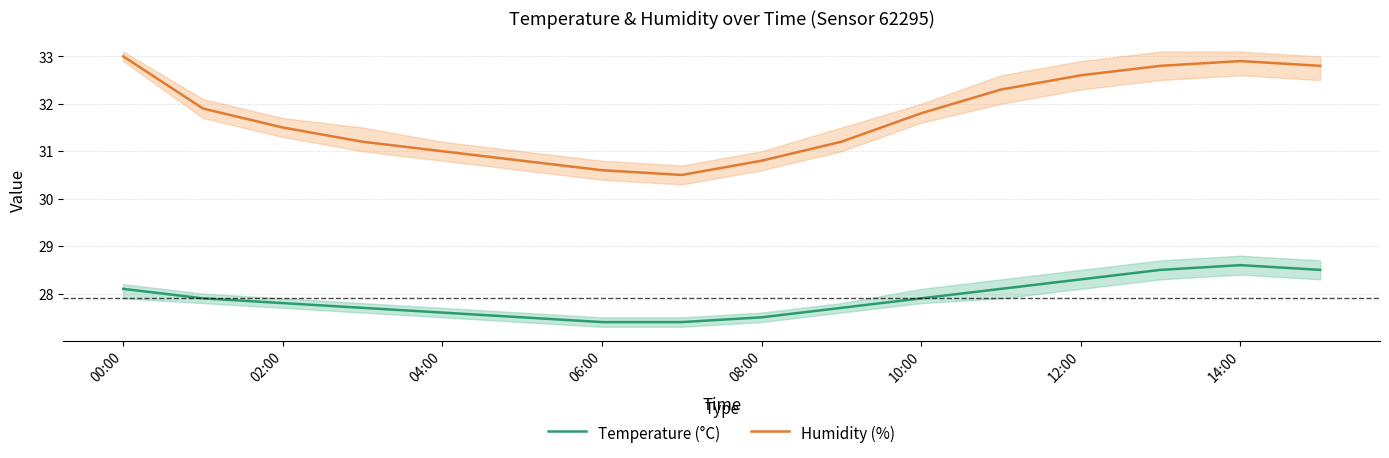

Where is Temperature (°C) nearest to the value 28?

00:00